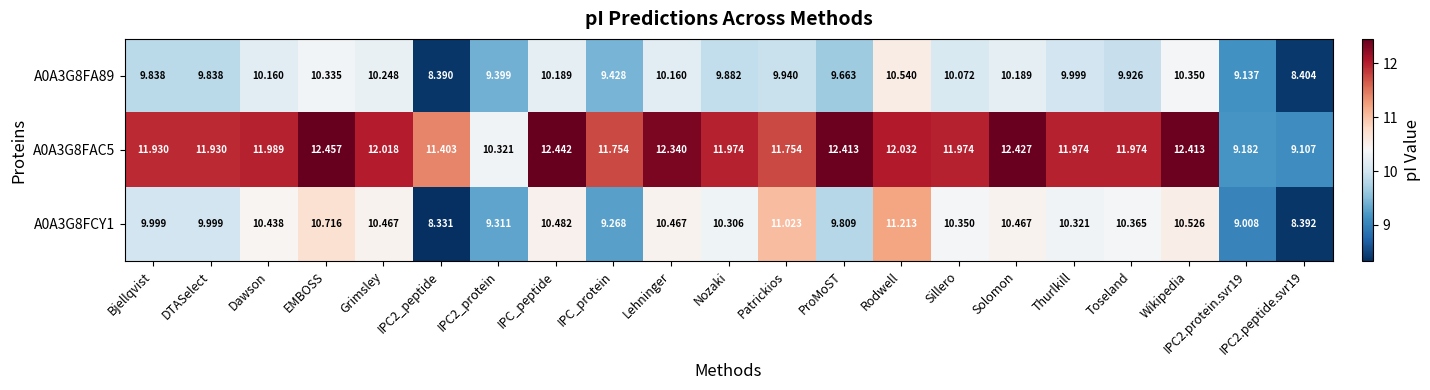

Which series has the largest total across all categories?

A0A3G8FAC5